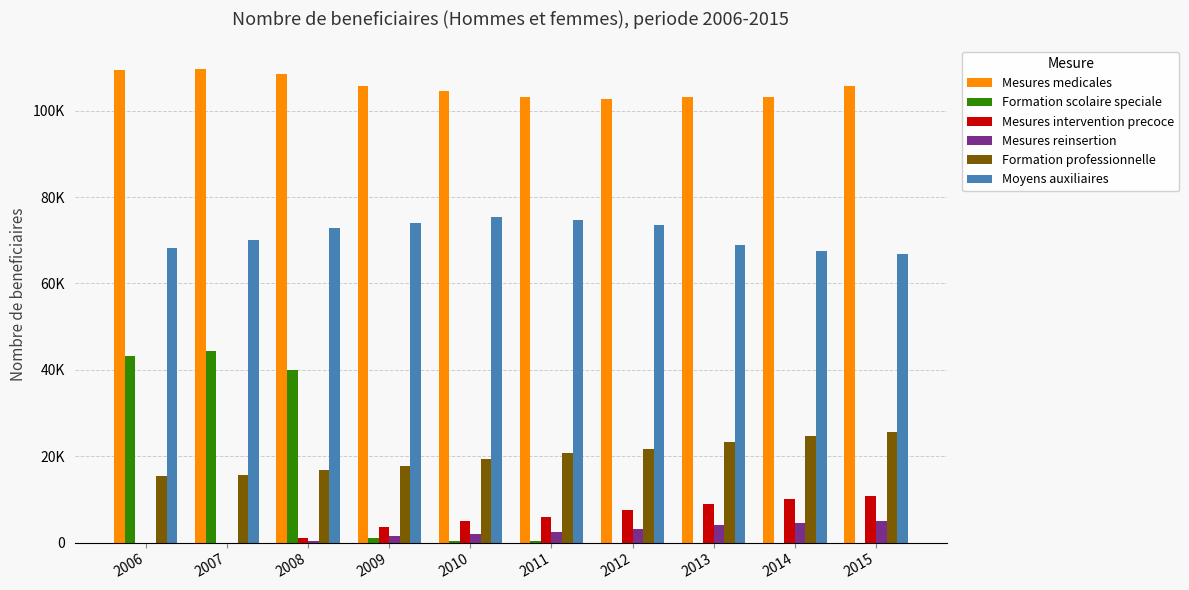

Is it true that Mesures intervention precoce equals 5081 at 2010?

True